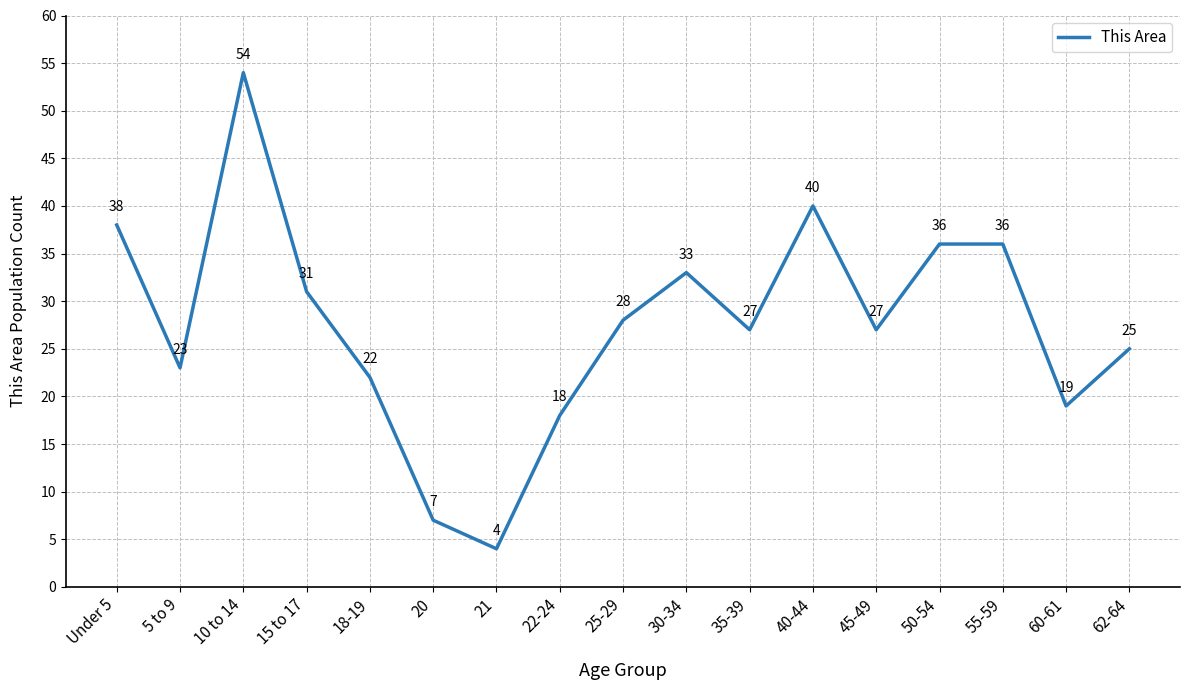

What is the average value?

28